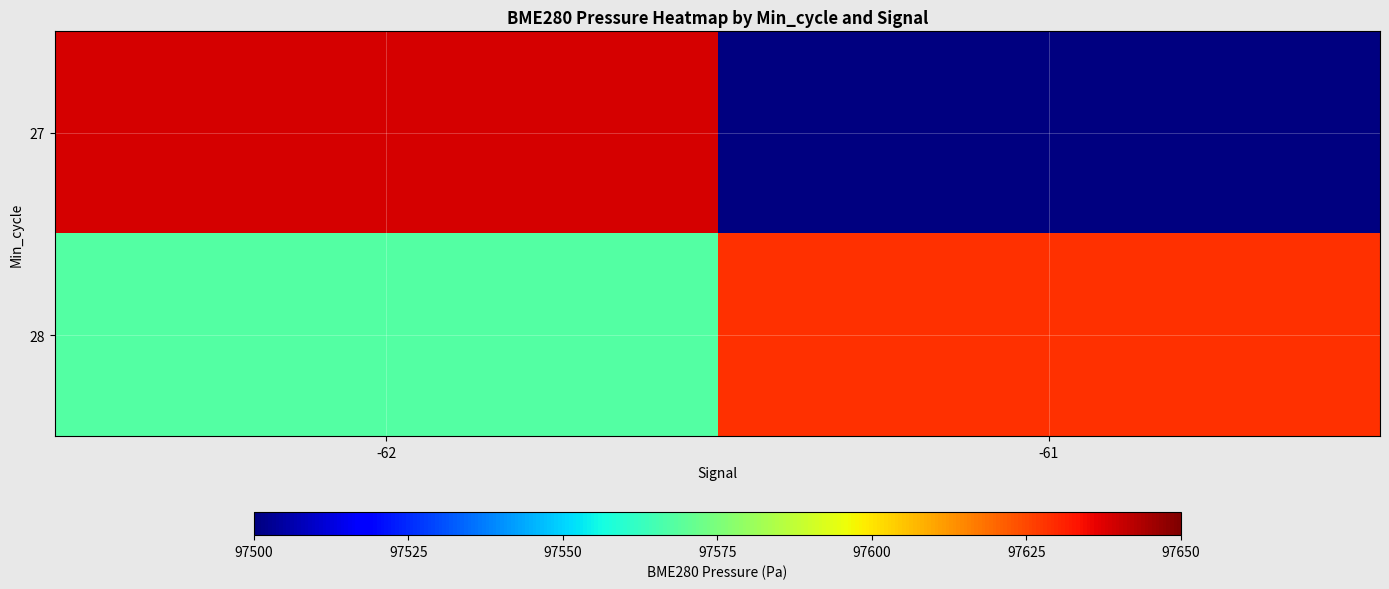

How many distinct data groups are displayed?

2